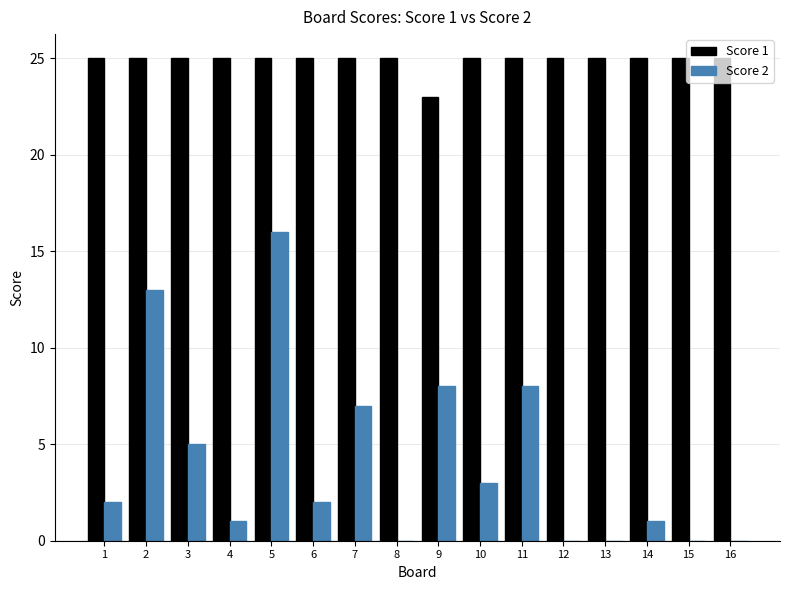

At which category is the sum across all series the highest?

5